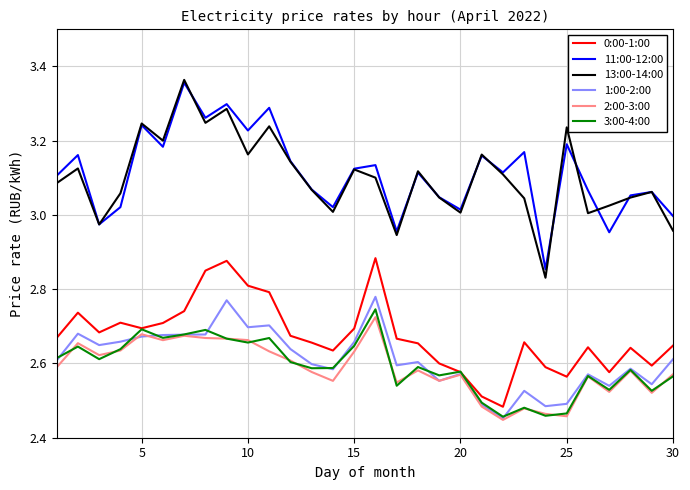

True or false: 1:00-2:00 and 13:00-14:00 cross at least once.

False